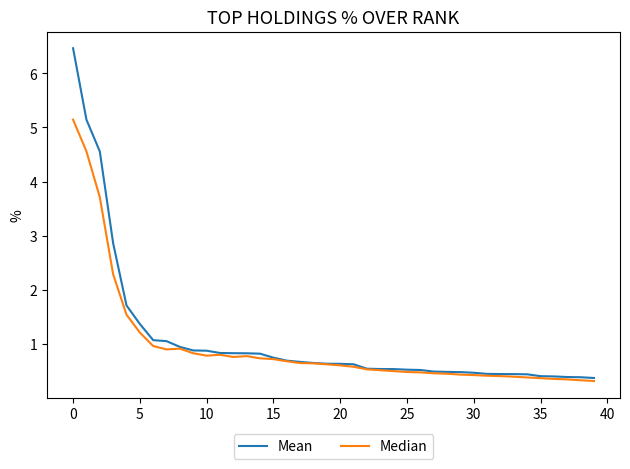

Which series has the largest range (max minus min)?

Mean